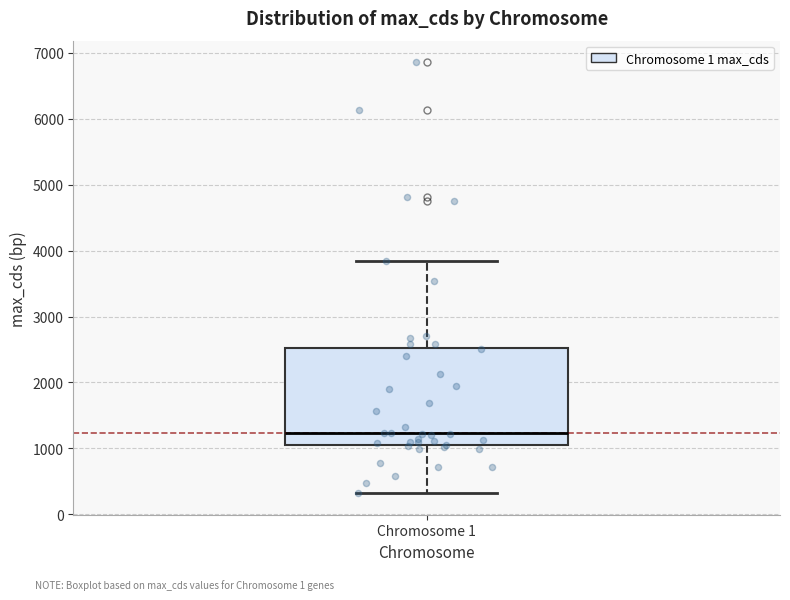

Transcribe this box plot: give where the median line is, the range the box spans, and where the two whiskers end, as read against the y-axis. The values are not printed on the chart, so give them approximately, as read against the axis.

median 1200, box 1100 to 2500, whiskers 300 to 3800